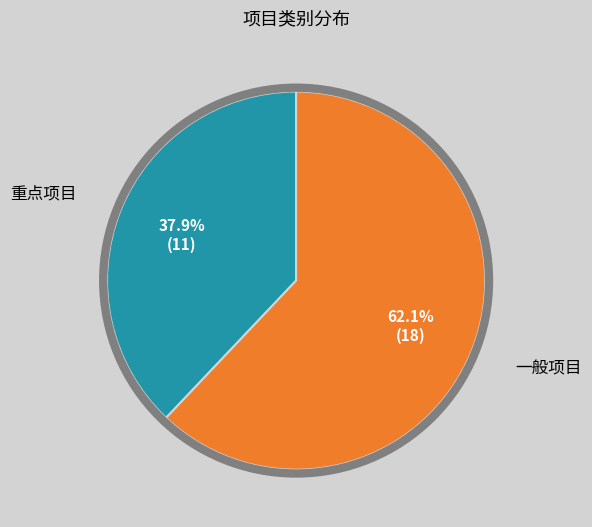

How much of the chart is everything except 重点项目?

62.1%